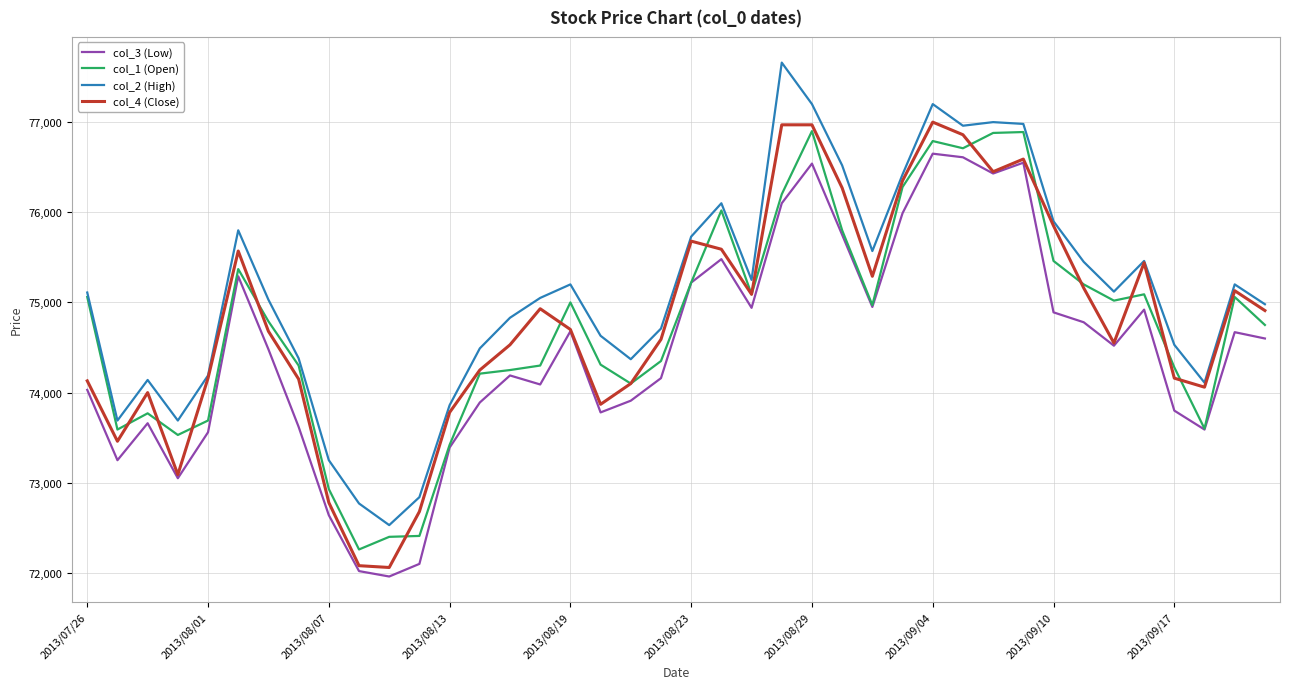

Which series has the largest total across all categories?

col_2 (High)